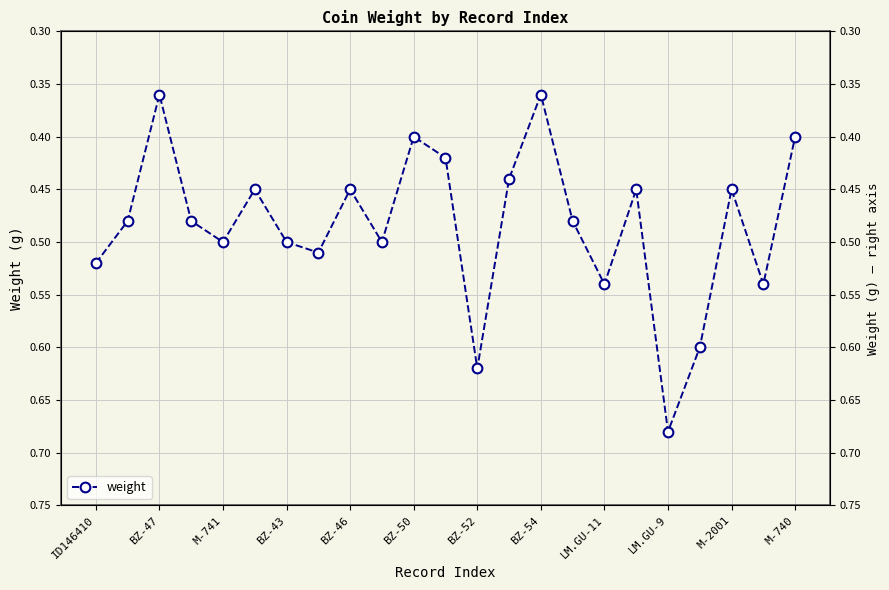

How many lines are shown in the chart?

1